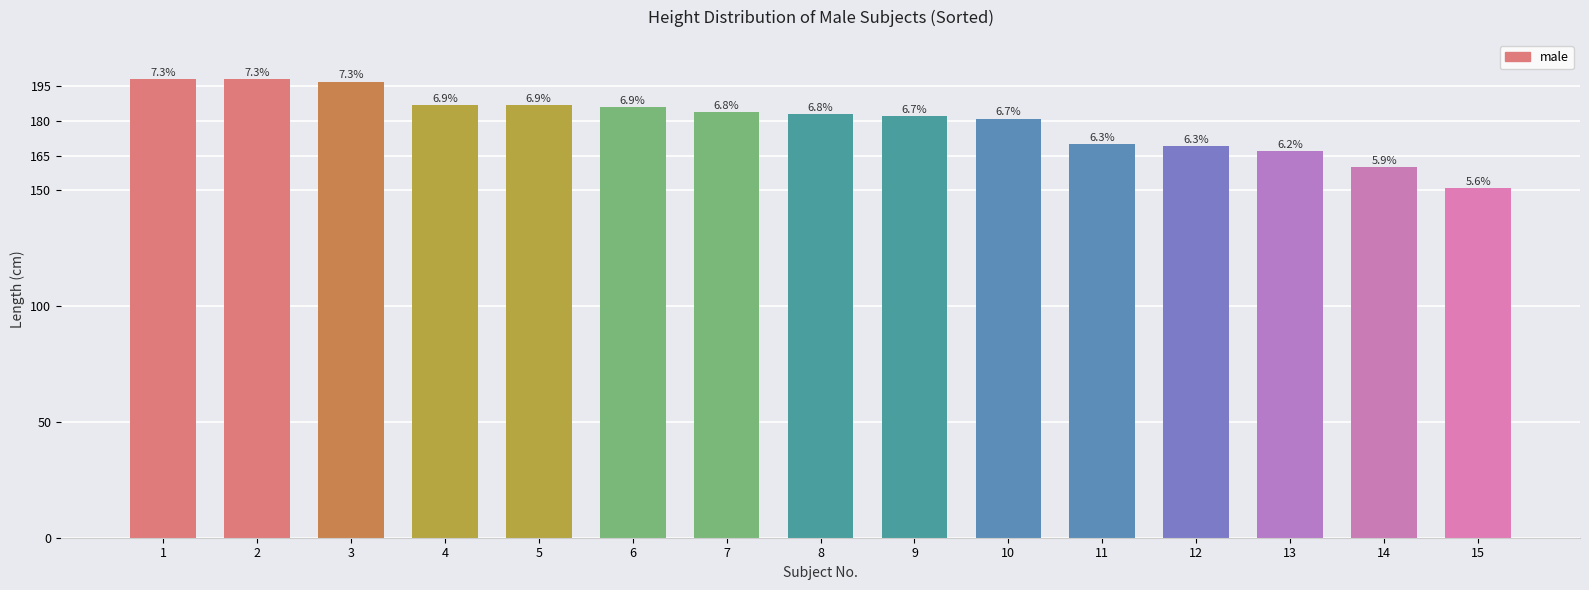

What is the sum of the values at 2 and 5?

385